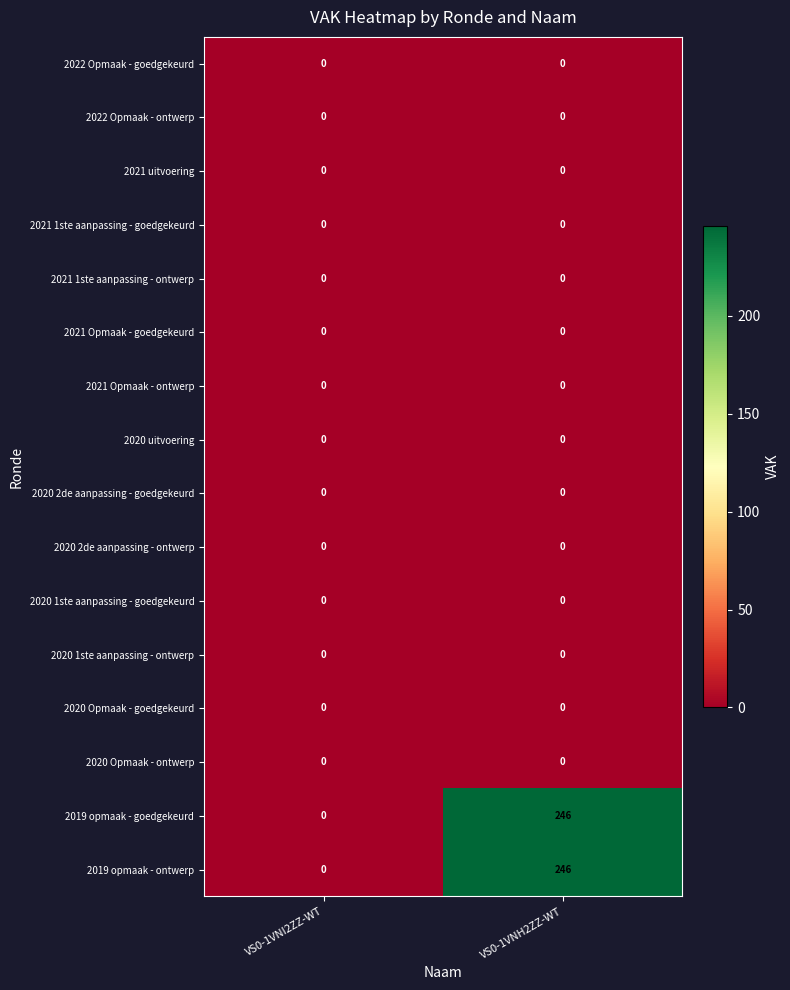

At how many categories does at least one series exceed 38?

1